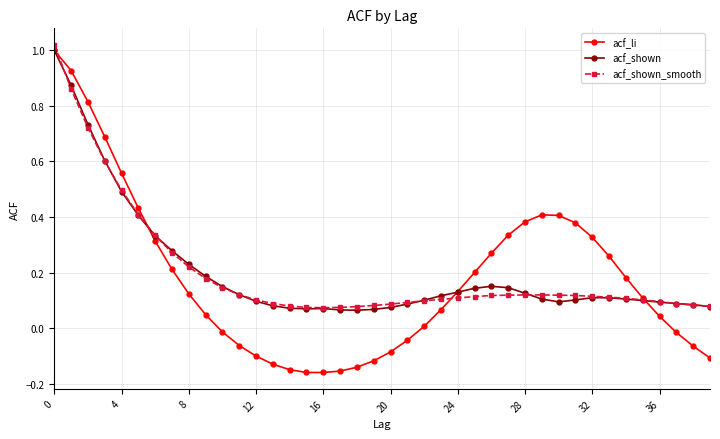

Which series has the widest spread of values?

acf_li